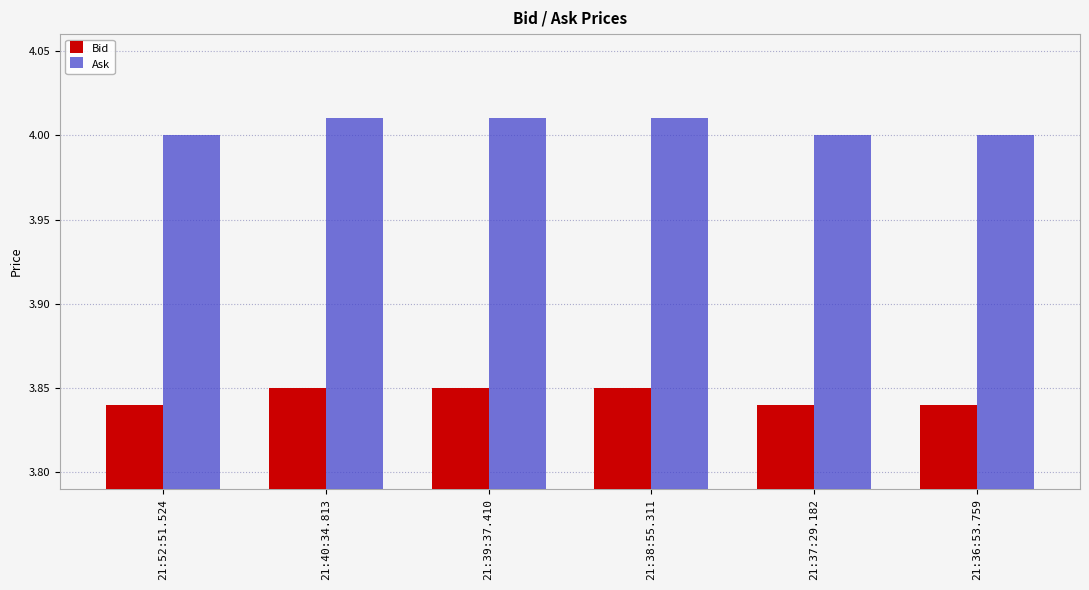

Is the value of Ask at 21:39:37.410 greater than the value of Bid at 21:38:55.311?

Yes